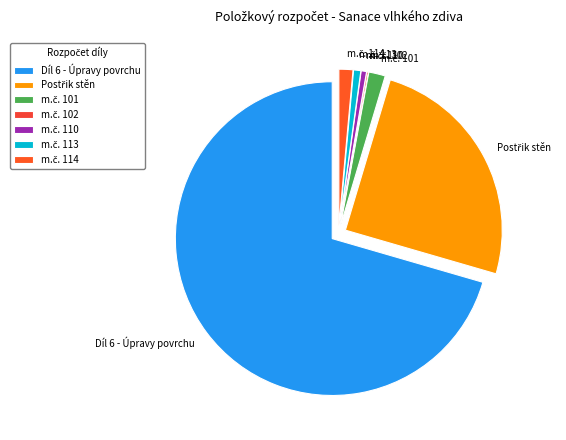

Which slice is the largest?

Díl 6 - Úpravy povrchu